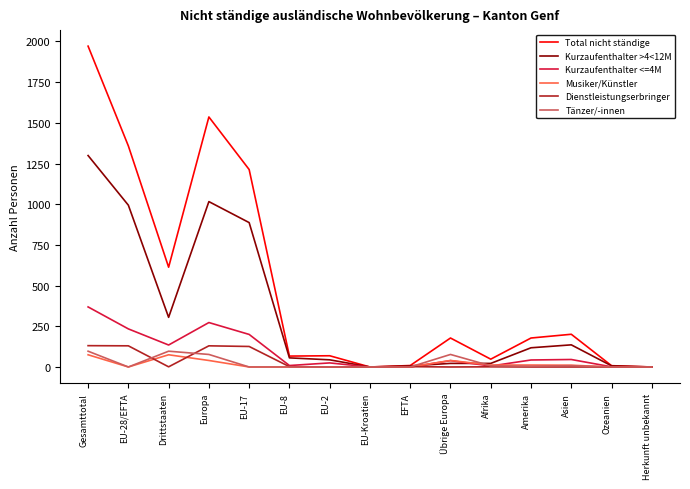

List the series in order of their peak value, highest first.

Total nicht ständige, Kurzaufenthalter >4<12M, Kurzaufenthalter <=4M, Dienstleistungserbringer, Tänzer/-innen, Musiker/Künstler